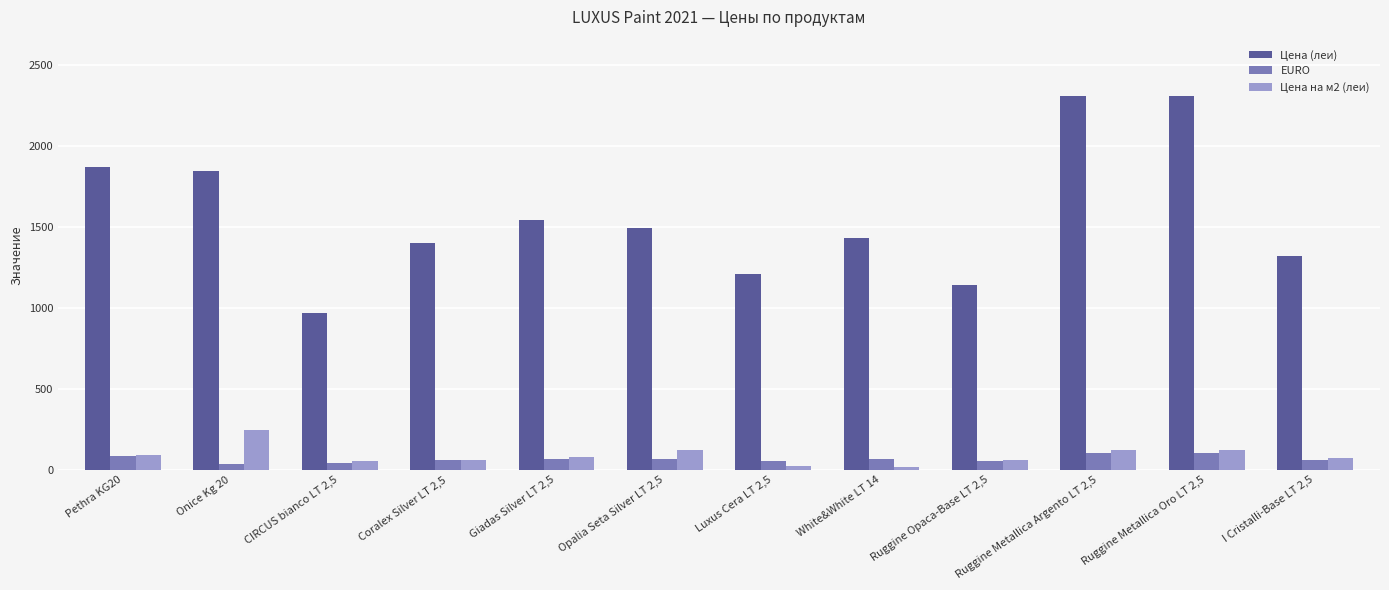

What is the difference between the maximum and second lowest values in the Цена (леи) series?

1166.0